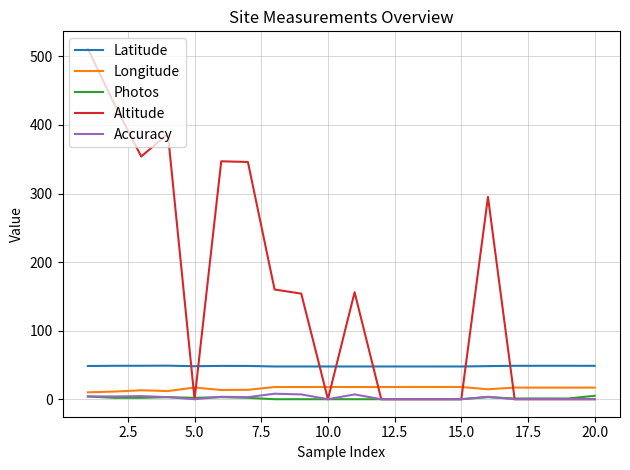

Is this an area chart (filled region under the line)?

No